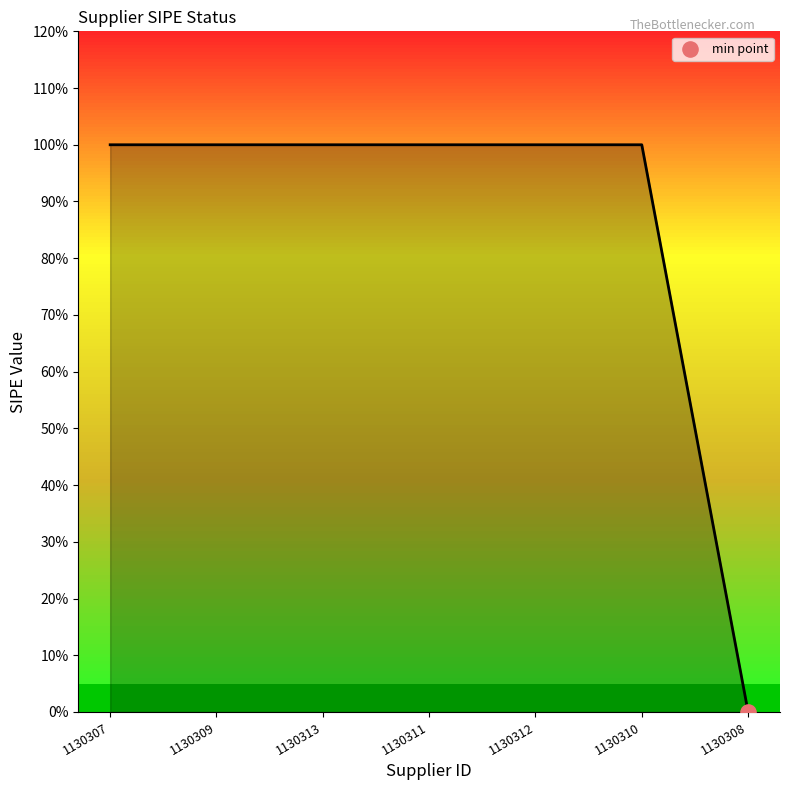

Which has a higher value, 1130313 or 1130307?

1130313